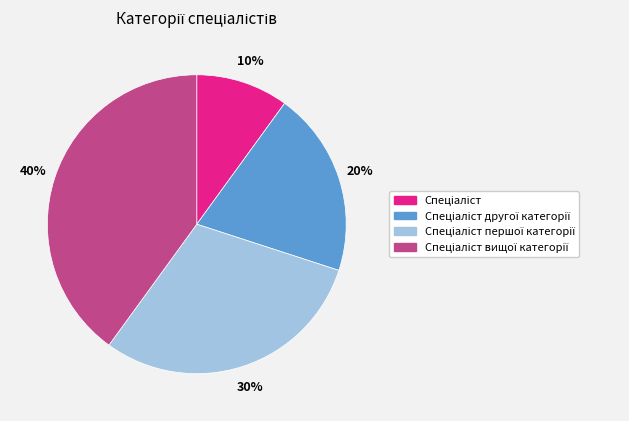

How many segments does this pie chart have?

4